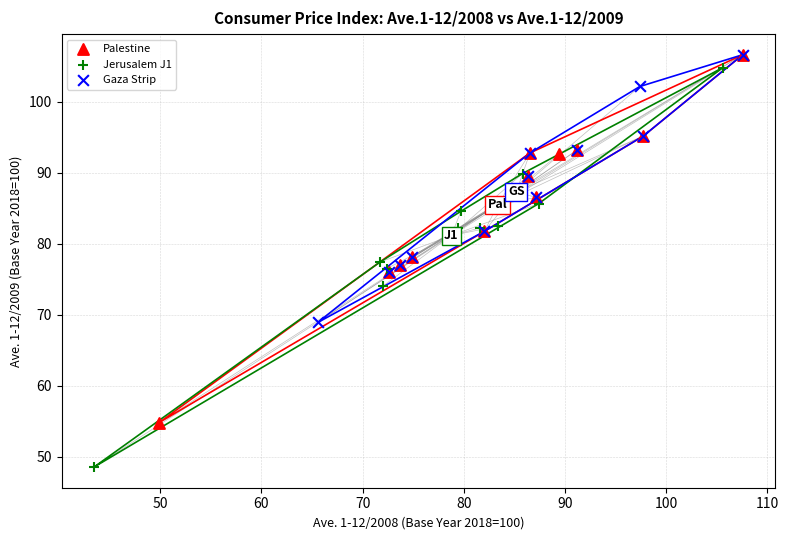

Which series has the largest Y range (max minus min)?

Jerusalem J1